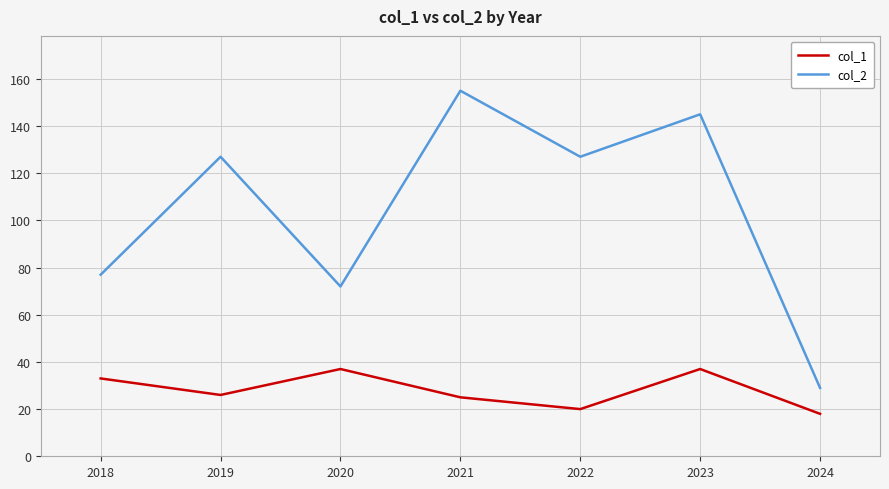

At 2023, list the series in order from largest to smallest.

col_2, col_1